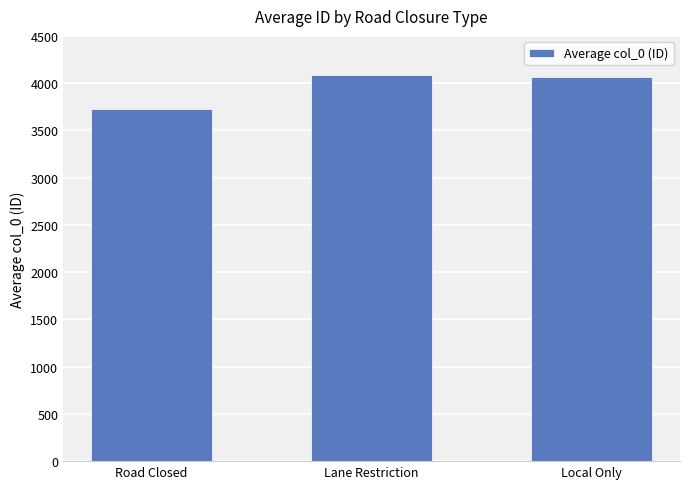

Where is the data nearest to the value 3906?

Local Only